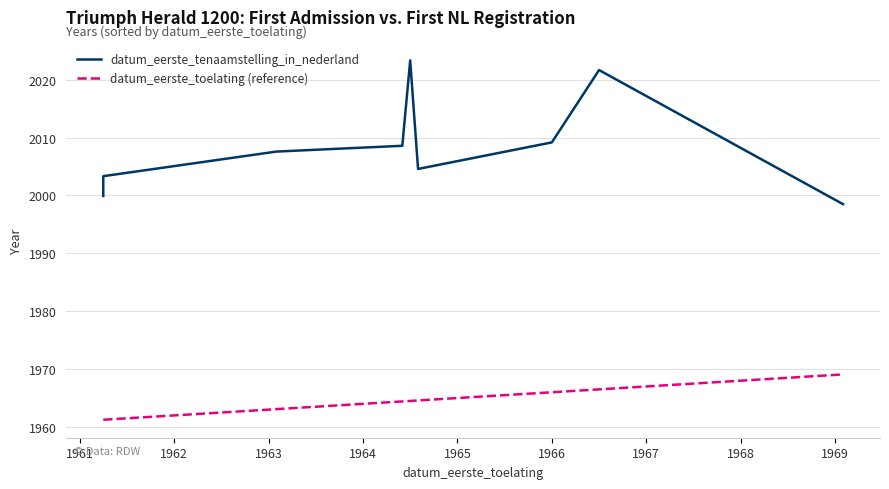

Reading right to left, extract all data points from this chart.

datum_eerste_tenaamstelling_in_nederland: 1998.5	2021.7	2009.2	2004.6	2023.3	2008.6	2007.6	2003.3	1999.9
datum_eerste_toelating (reference): 1969.1	1966.5	1966.0	1964.6	1964.5	1964.4	1963.1	1961.2	1961.2